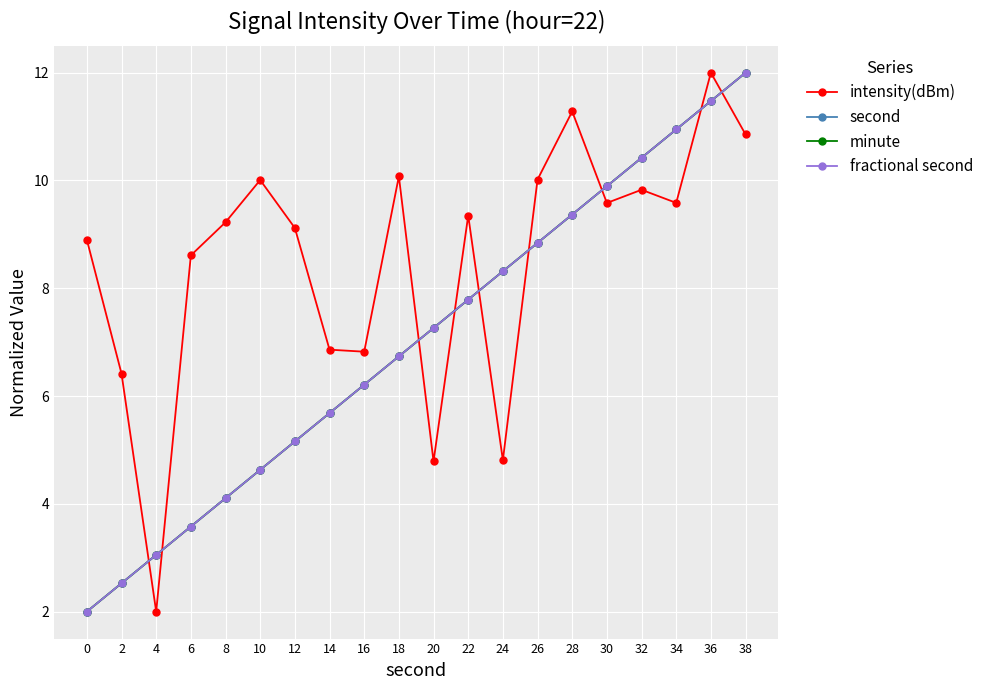

Which series has the largest total across all categories?

intensity(dBm)